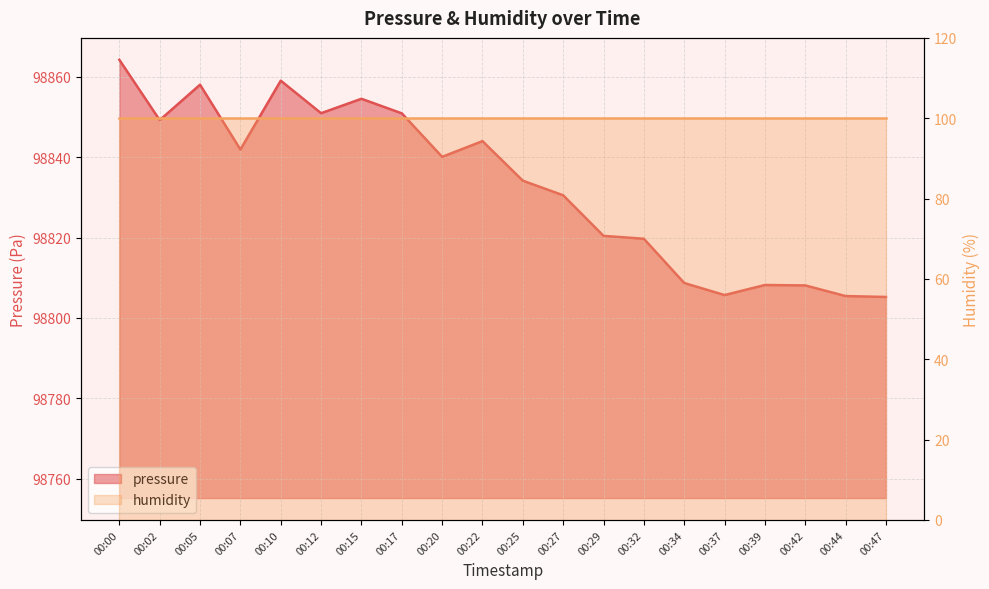

Approximately how many times larger is the value at 00:25 compared to 00:34?

1.0